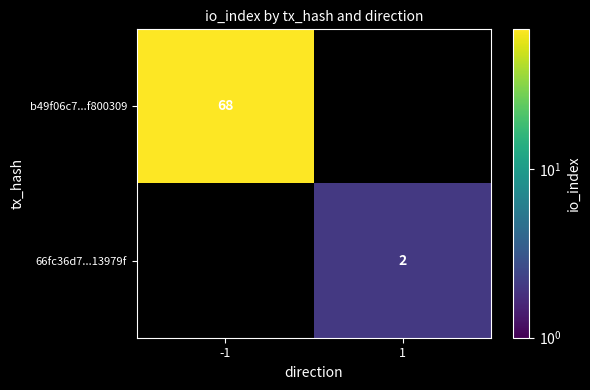

Is it true that b49f06c7...f800309 equals 68 at -1?

True